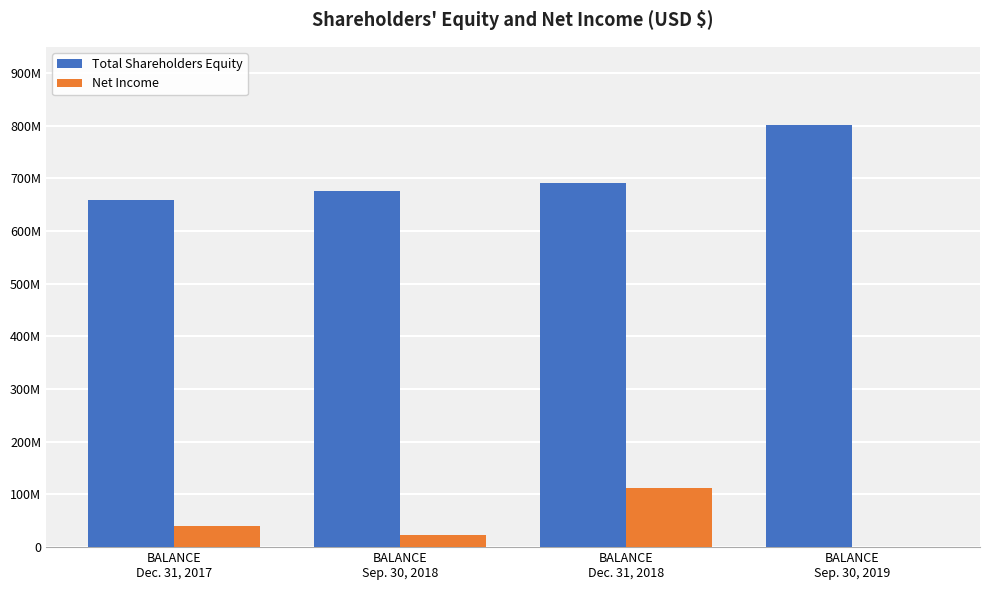

What is the average value of the Net Income series?

43571250